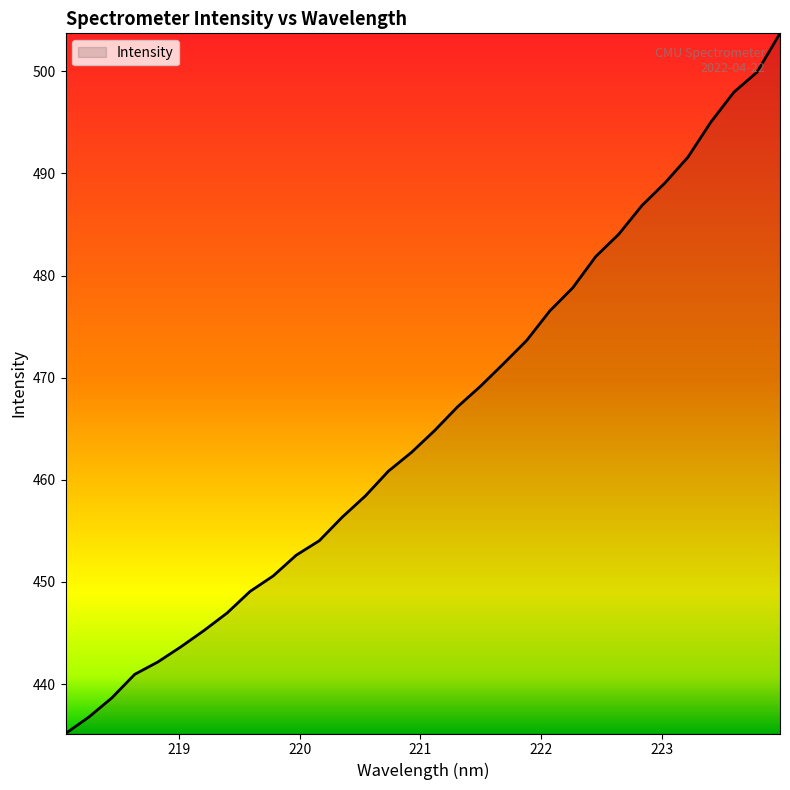

What is the minimum value shown in the chart?

435.2